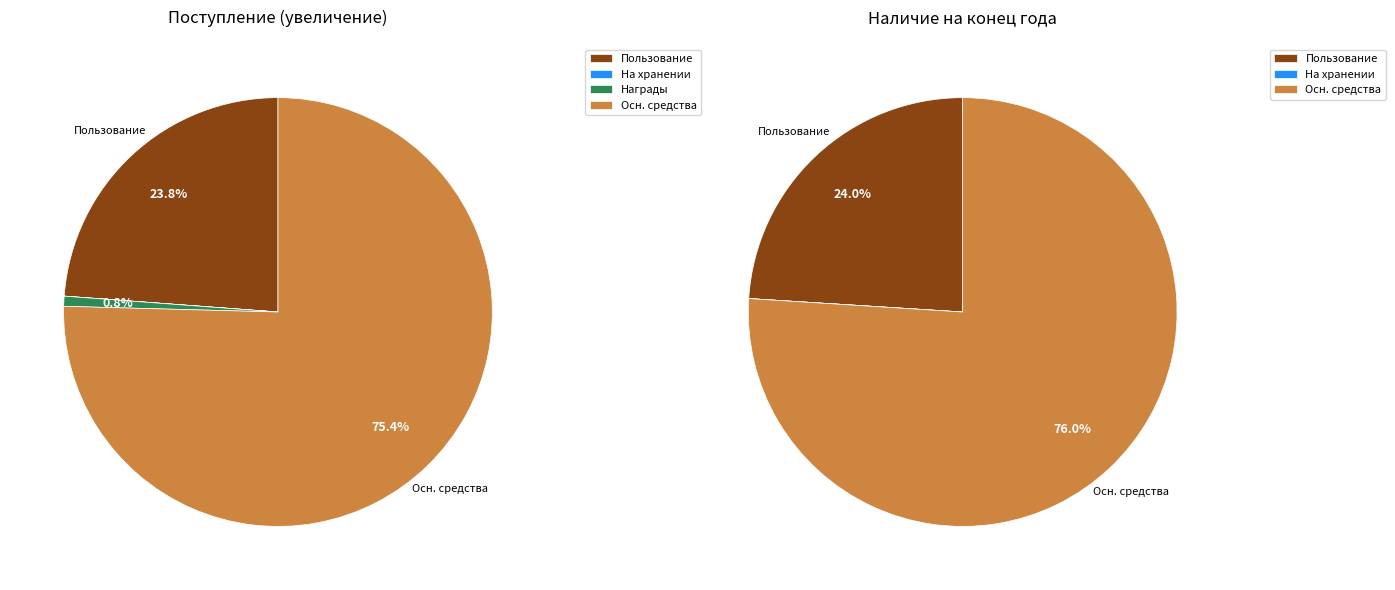

Between Имущество, полученное в пользование and Основные средства в эксплуатации, which is larger?

Основные средства в эксплуатации